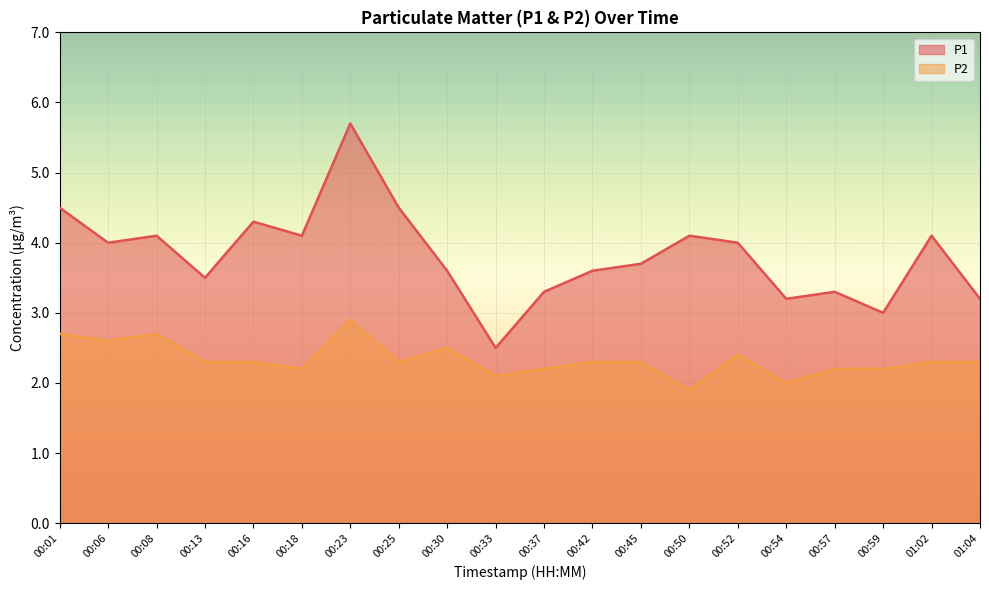

What is the difference between the maximum and second lowest values in the P1 series?

2.7